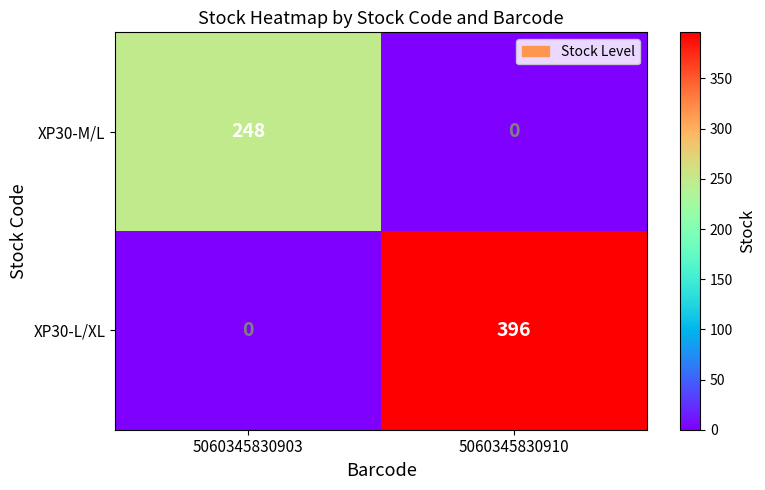

How many positive values does the XP30-L/XL series have?

1